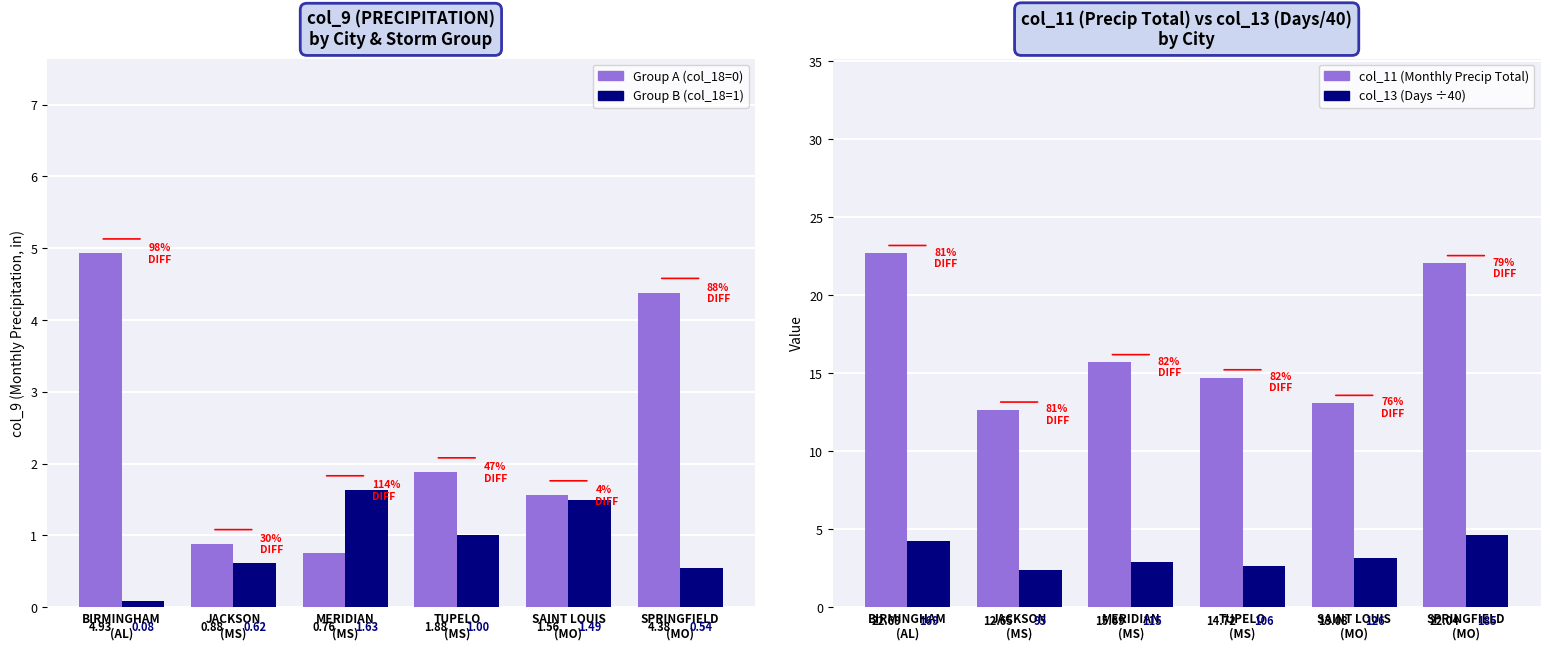

Reading left to right, extract all data points from this chart.

Group A (col_18=0): BIRMINGHAM
(AL)=4.9	JACKSON
(MS)=0.9	MERIDIAN
(MS)=0.8	TUPELO
(MS)=1.9	SAINT LOUIS
(MO)=1.6	SPRINGFIELD
(MO)=4.4
Group B (col_18=1): BIRMINGHAM
(AL)=0.1	JACKSON
(MS)=0.6	MERIDIAN
(MS)=1.6	TUPELO
(MS)=1.0	SAINT LOUIS
(MO)=1.5	SPRINGFIELD
(MO)=0.5
col_11 (Monthly Precip Total): BIRMINGHAM
(AL)=22.7	JACKSON
(MS)=12.7	MERIDIAN
(MS)=15.7	TUPELO
(MS)=14.7	SAINT LOUIS
(MO)=13.1	SPRINGFIELD
(MO)=22.0
col_13 (Days/40): BIRMINGHAM
(AL)=4.2	JACKSON
(MS)=2.4	MERIDIAN
(MS)=2.9	TUPELO
(MS)=2.6	SAINT LOUIS
(MO)=3.1	SPRINGFIELD
(MO)=4.6